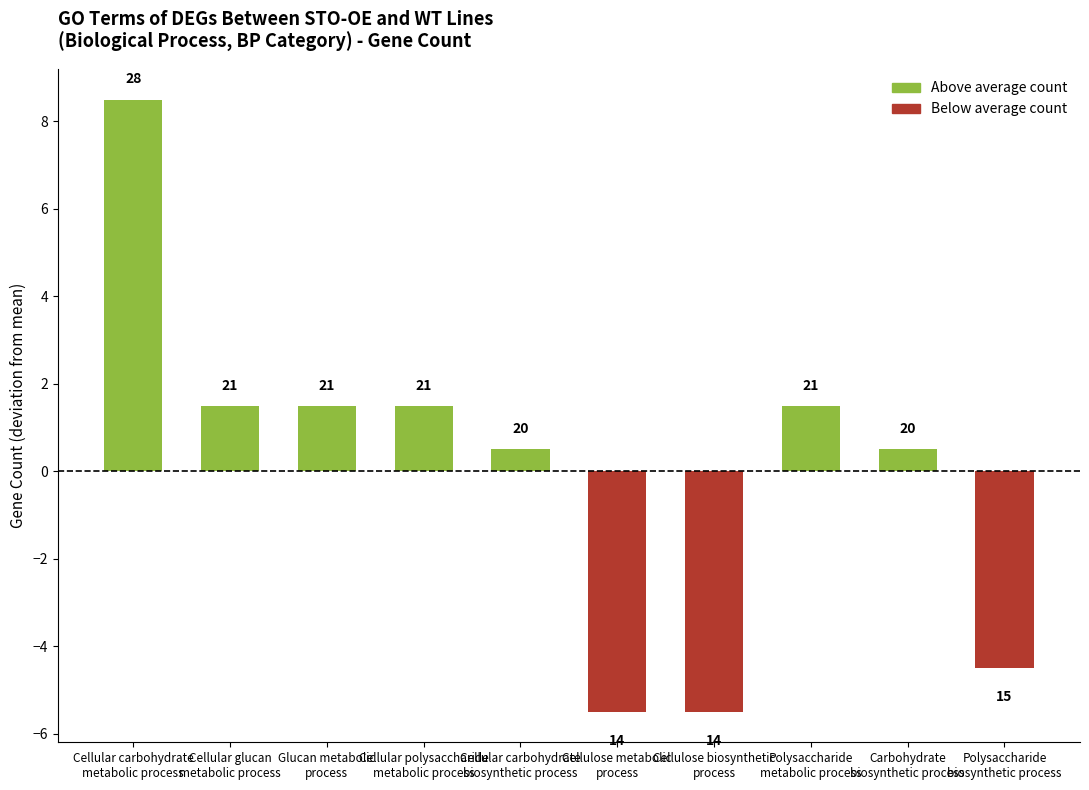

Reading left to right, list all the values displayed in this chart.

Cellular carbohydrate
metabolic process=8.5	Cellular glucan
metabolic process=1.5	Glucan metabolic
process=1.5	Cellular polysaccharide
metabolic process=1.5	Cellular carbohydrate
biosynthetic process=0.5	Cellulose metabolic
process=-5.5	Cellulose biosynthetic
process=-5.5	Polysaccharide
metabolic process=1.5	Carbohydrate
biosynthetic process=0.5	Polysaccharide
biosynthetic process=-4.5